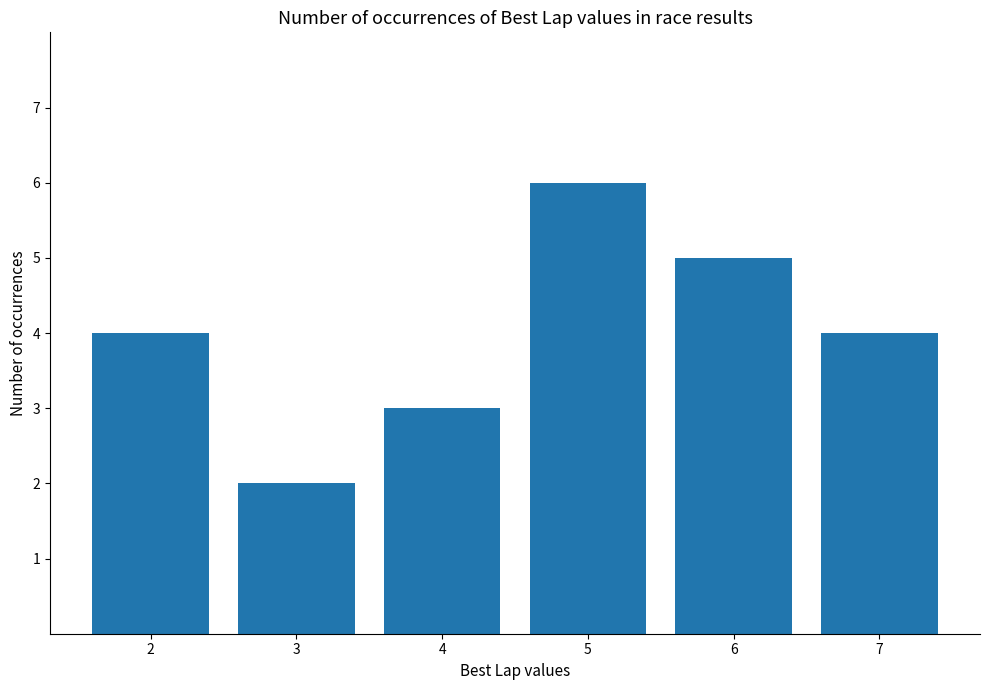

Approximately how many times larger is the value at 5 compared to 2?

1.5